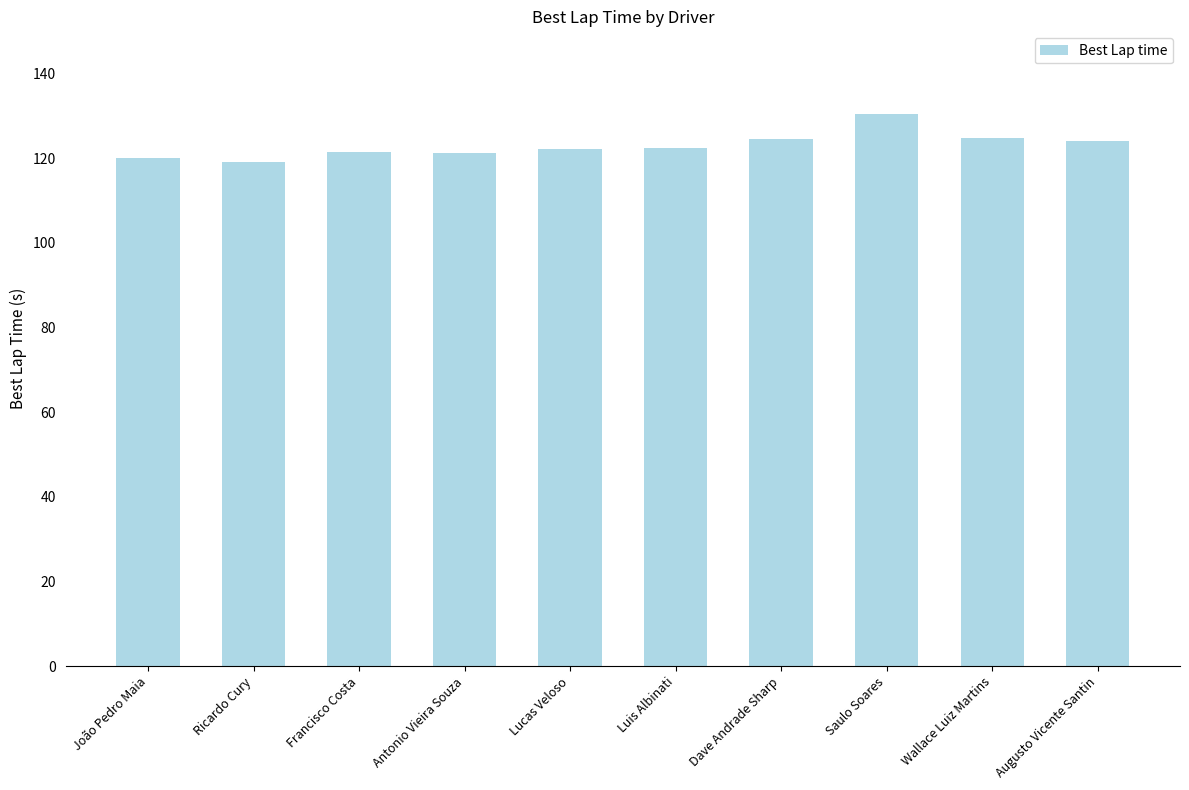

What value does the data have at Lucas Veloso?

122.0